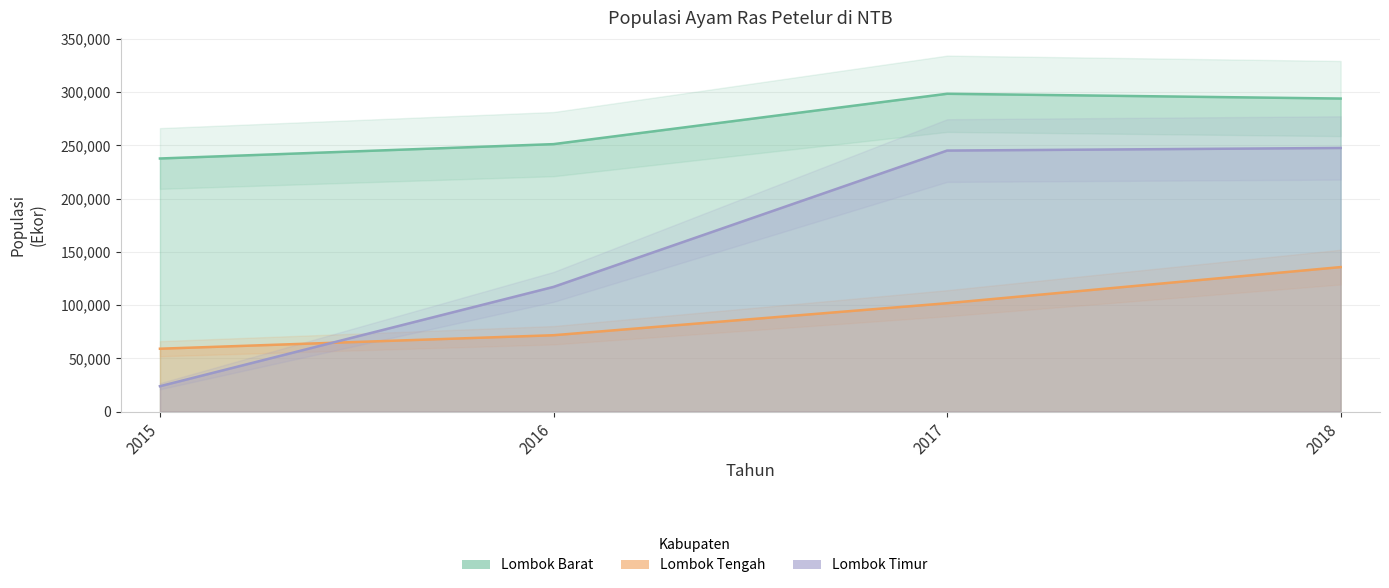

List the series in order of their overall mean, highest first.

Lombok Barat, Lombok Timur, Lombok Tengah